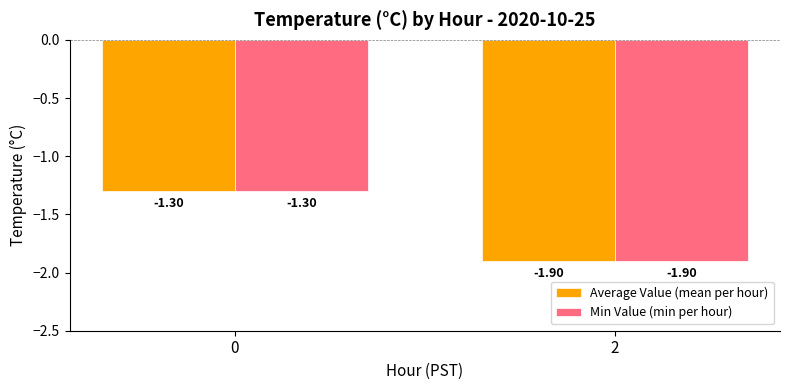

What is the value of the Average Value (mean per hour) bar at the 1st from the left?

-1.3